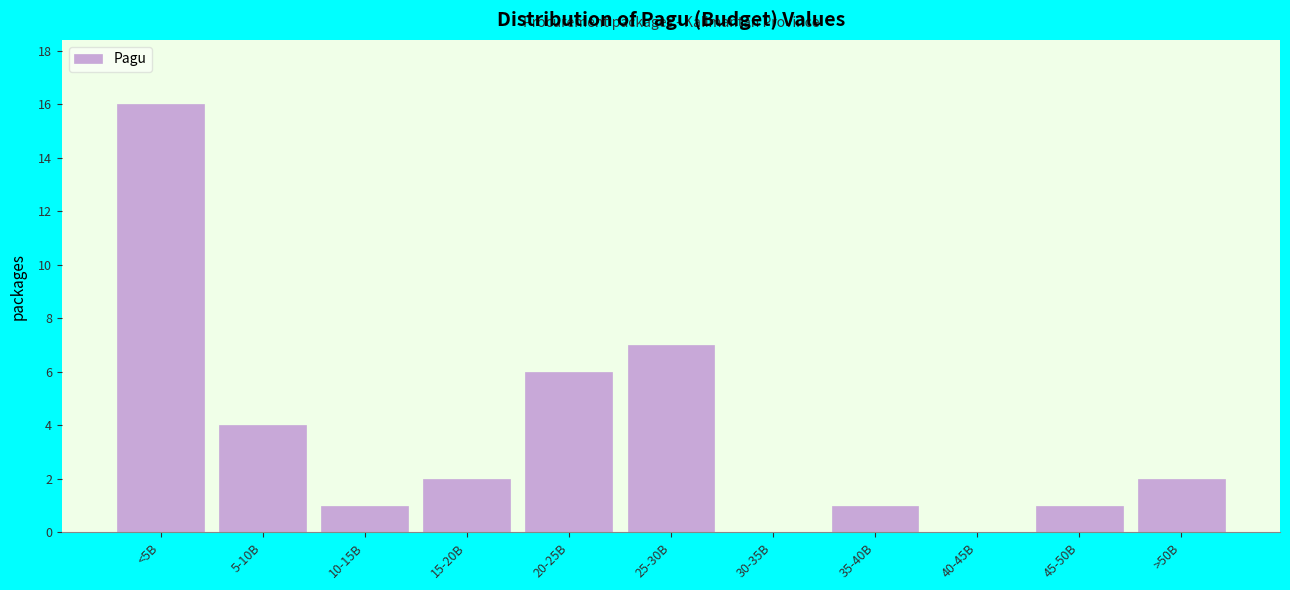

Reading left to right, list all the values displayed in this chart.

<5B=16	5-10B=4	10-15B=1	15-20B=2	20-25B=6	25-30B=7	30-35B=0	35-40B=1	40-45B=0	45-50B=1	>50B=2